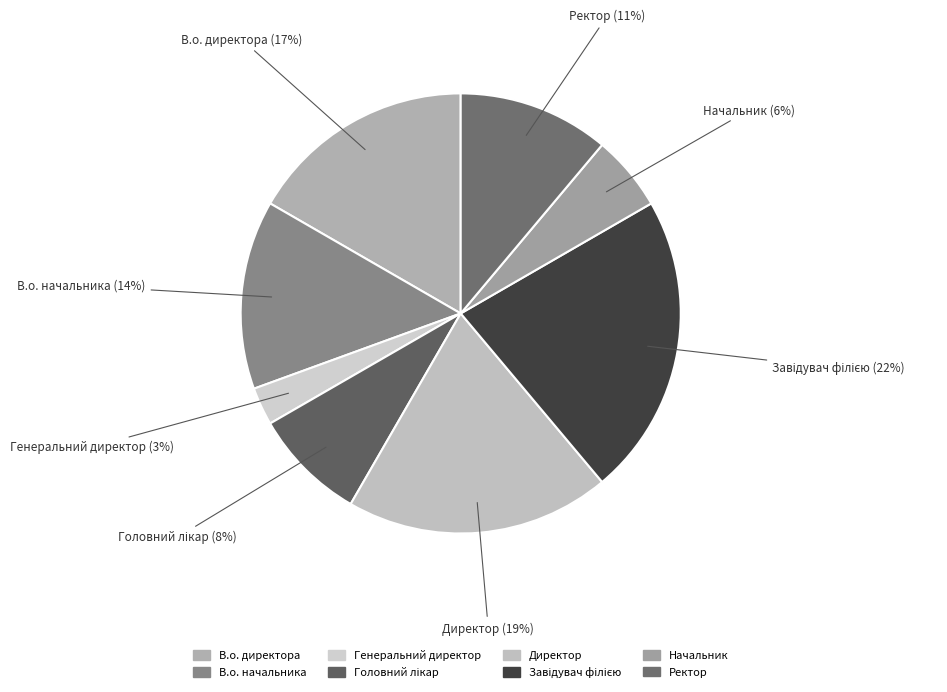

To the nearest percent, what percentage of the pie is Директор?

19%